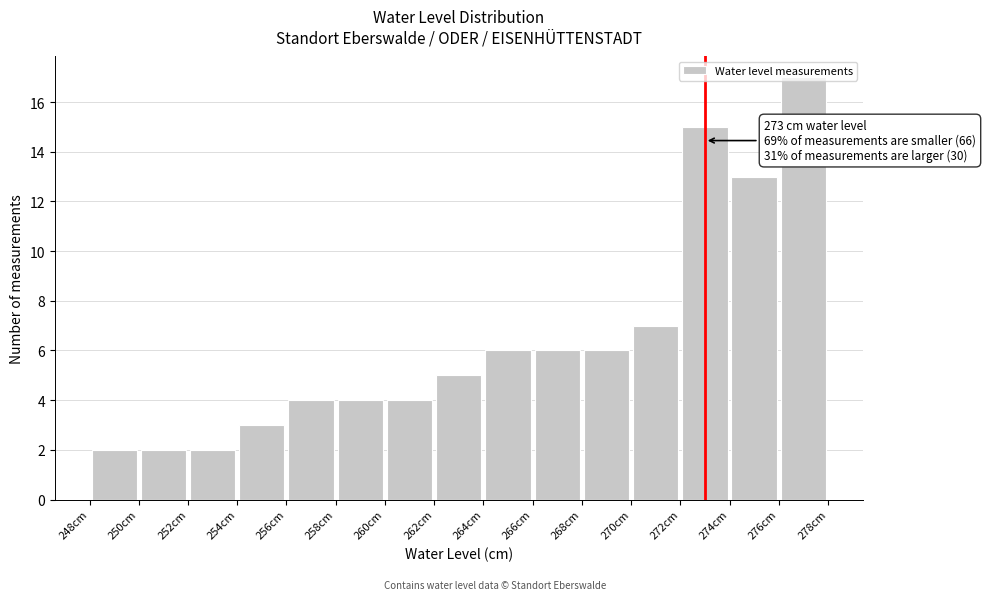

Over which range of the x-axis is the bar tallest?

276 to 278